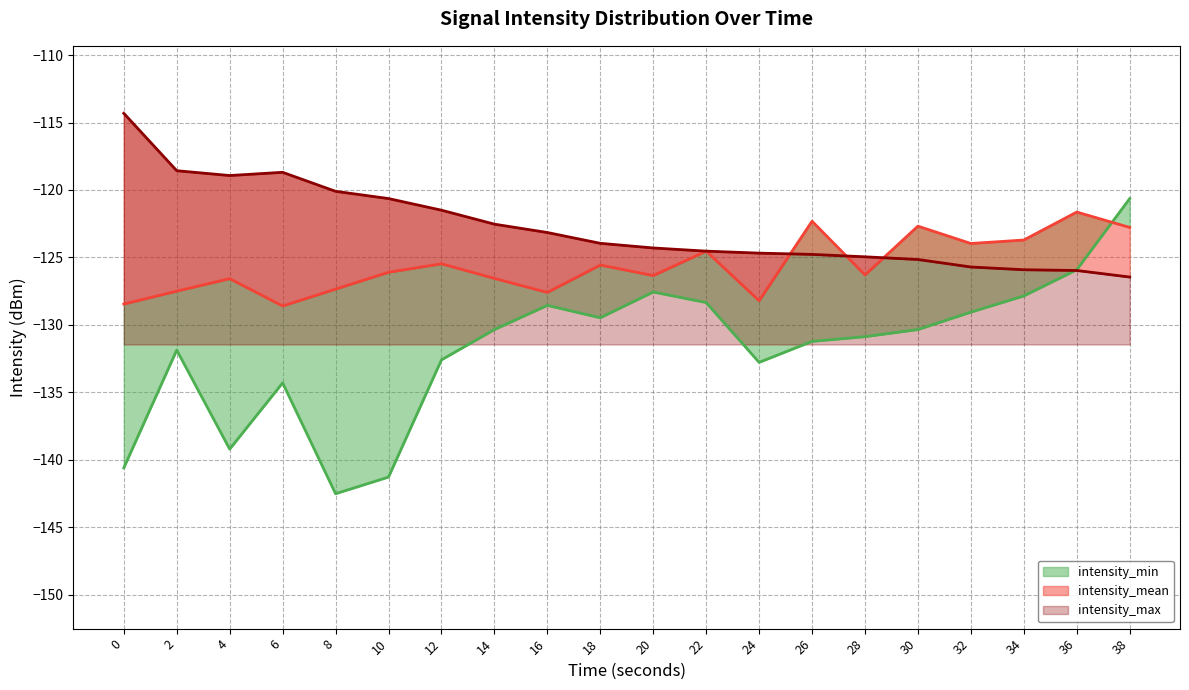

Reading right to left, list all the values displayed in this chart.

intensity_min: 38=-120.6	36=-125.9	34=-127.9	32=-129.1	30=-130.3	28=-130.9	26=-131.2	24=-132.8	22=-128.3	20=-127.6	18=-129.5	16=-128.6	14=-130.3	12=-132.6	10=-141.3	8=-142.5	6=-134.3	4=-139.2	2=-131.9	0=-140.6
intensity_mean: 38=-122.8	36=-121.6	34=-123.7	32=-124.0	30=-122.7	28=-126.3	26=-122.3	24=-128.2	22=-124.5	20=-126.3	18=-125.6	16=-127.6	14=-126.6	12=-125.5	10=-126.1	8=-127.3	6=-128.6	4=-126.6	2=-127.5	0=-128.5
intensity_max: 38=-126.5	36=-126.0	34=-125.9	32=-125.7	30=-125.2	28=-125.0	26=-124.8	24=-124.7	22=-124.5	20=-124.3	18=-124.0	16=-123.2	14=-122.5	12=-121.5	10=-120.6	8=-120.1	6=-118.7	4=-118.9	2=-118.6	0=-114.3